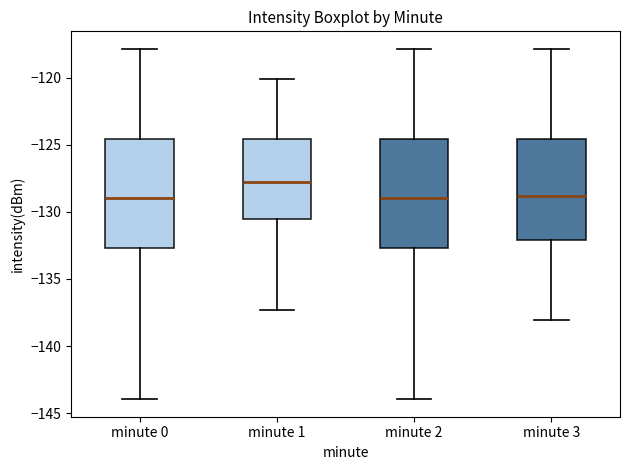

Where is the lower edge of the box for minute 2 on the y-axis? The values are not printed on the chart, so give them approximately, as read against the axis.

-132.5